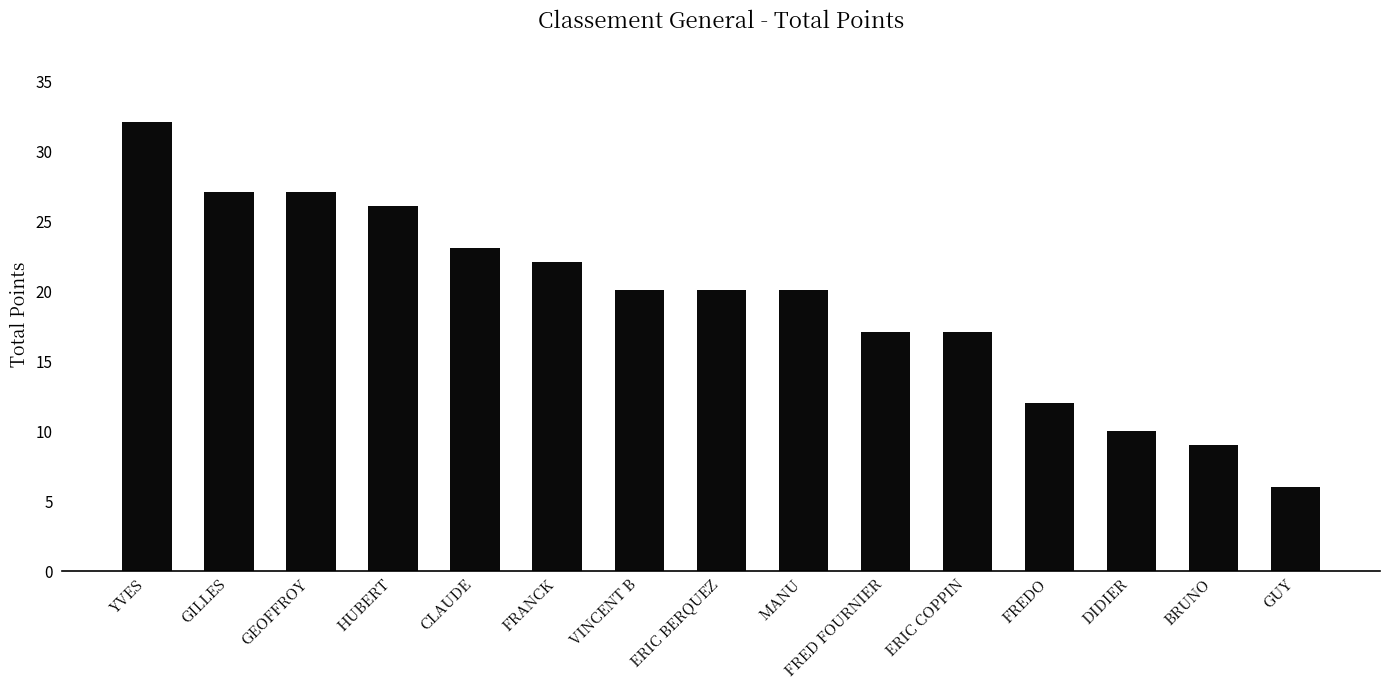

What is the greatest value displayed?

32